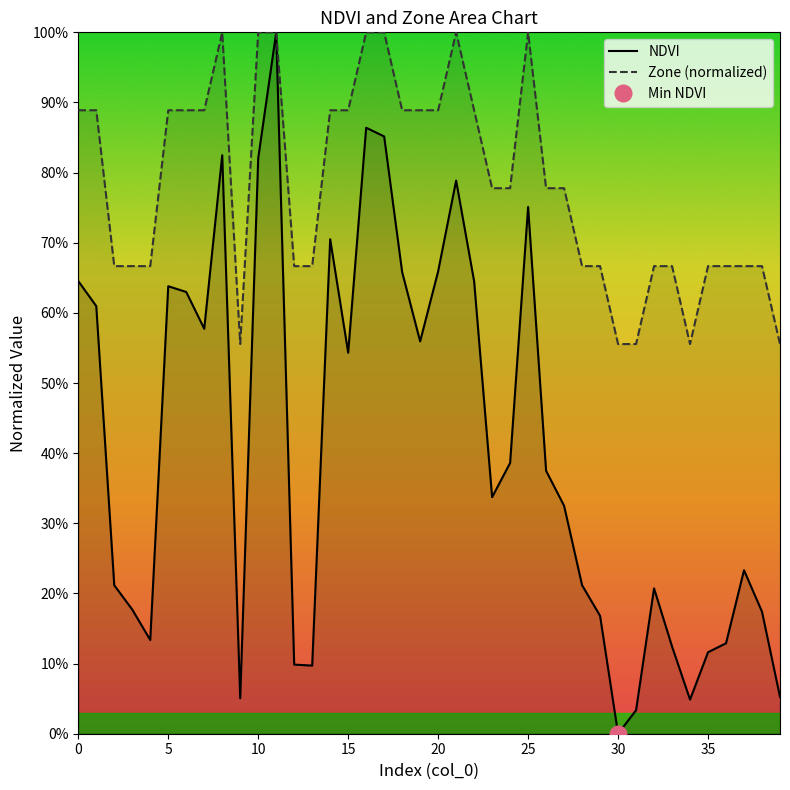

What is the difference between the maximum and minimum values in the NDVI series?

1.0